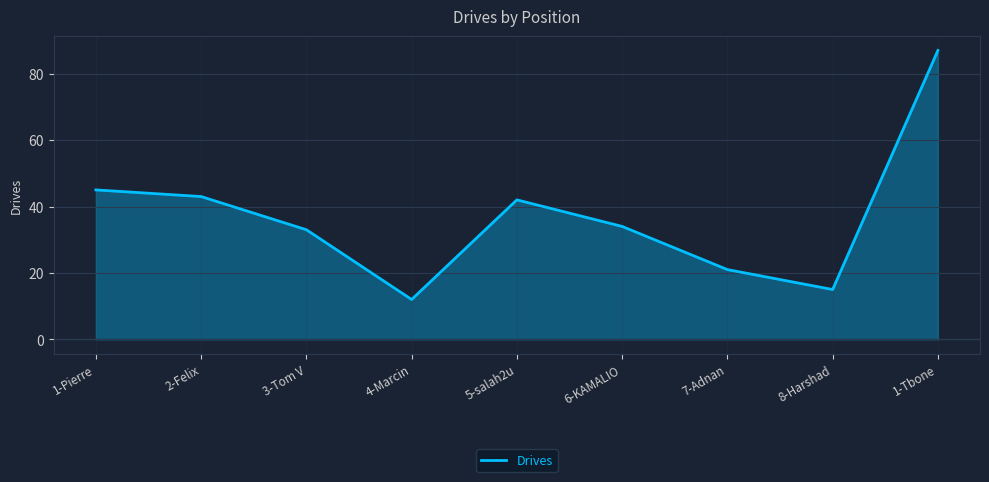

What is the sum of all values?

332